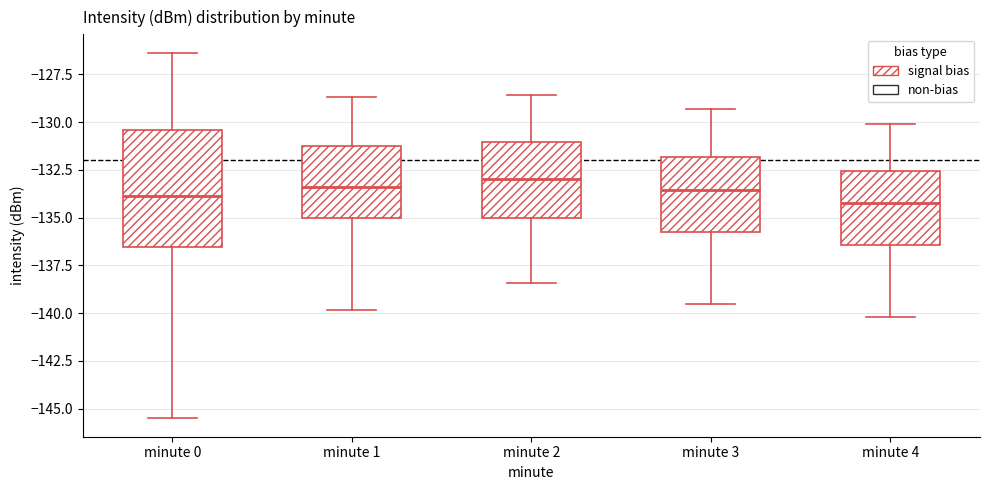

Comparing the boxes themselves (not the whiskers), which one is the tallest?

minute 0